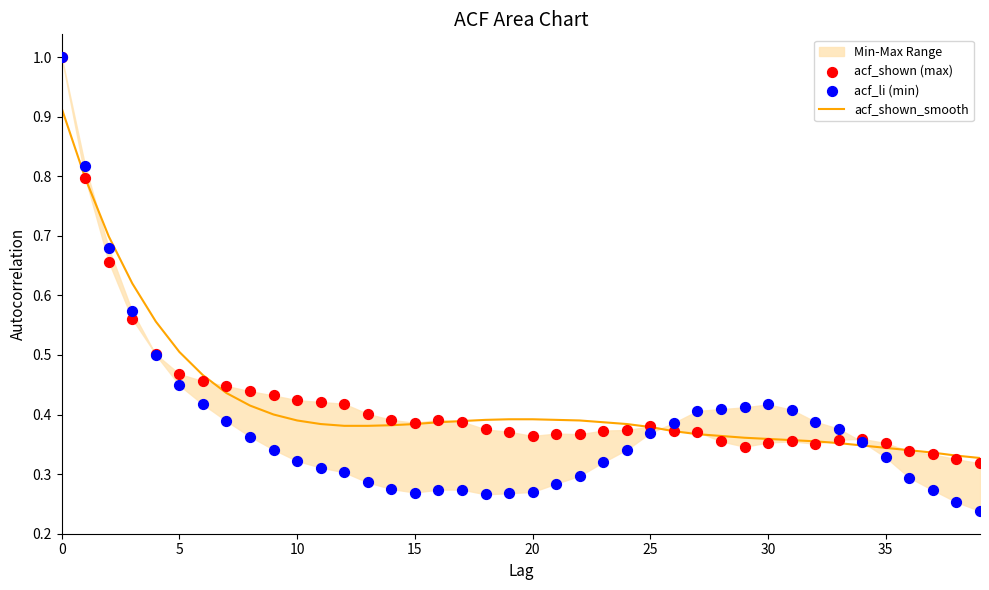

Which series has the largest total across all categories?

acf_shown_smooth